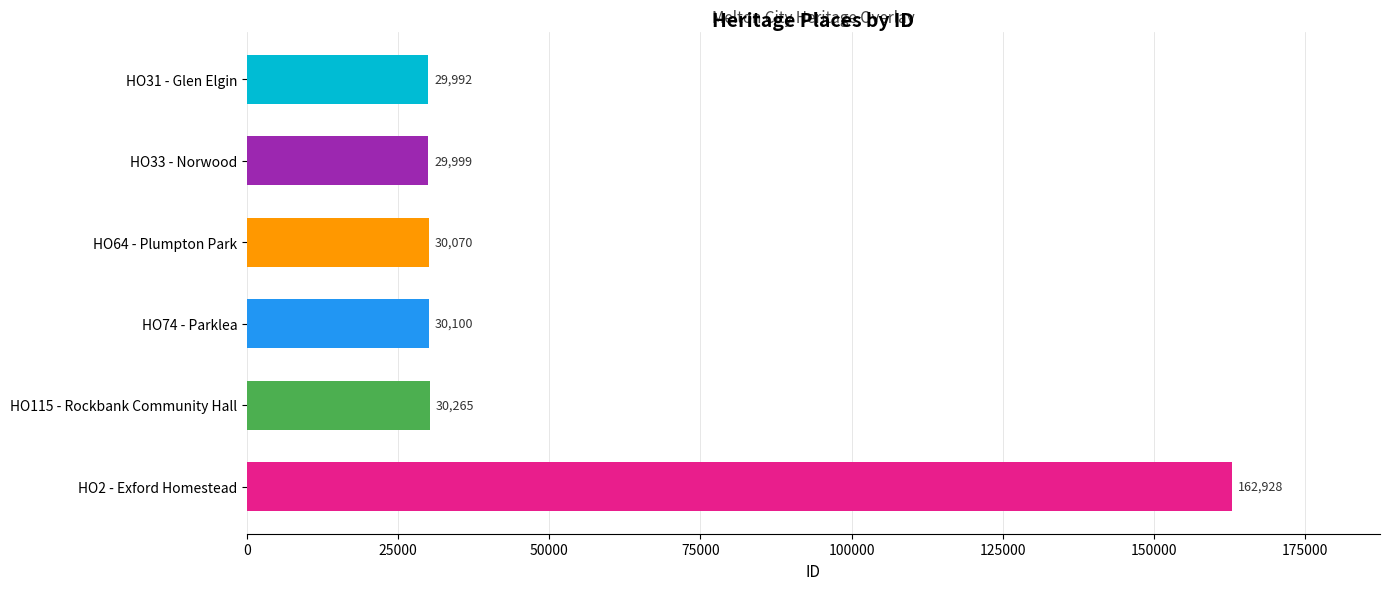

How many bars are there in total?

6